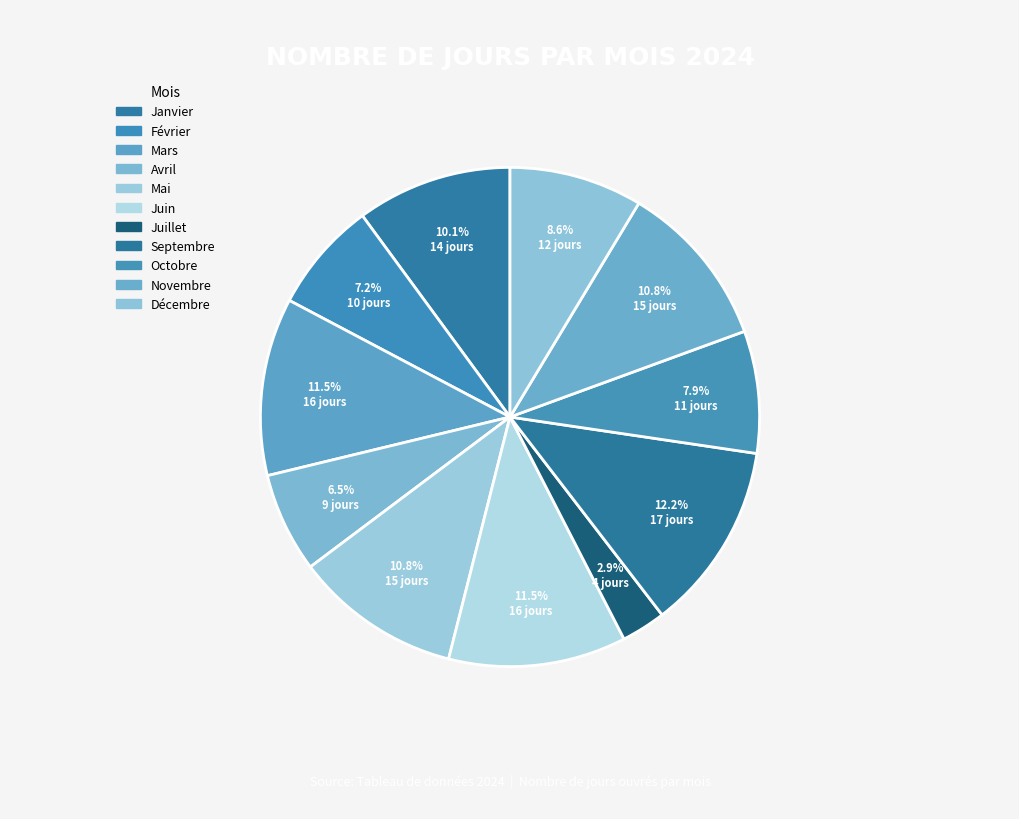

What portion of the pie excludes Mars?

88.5%